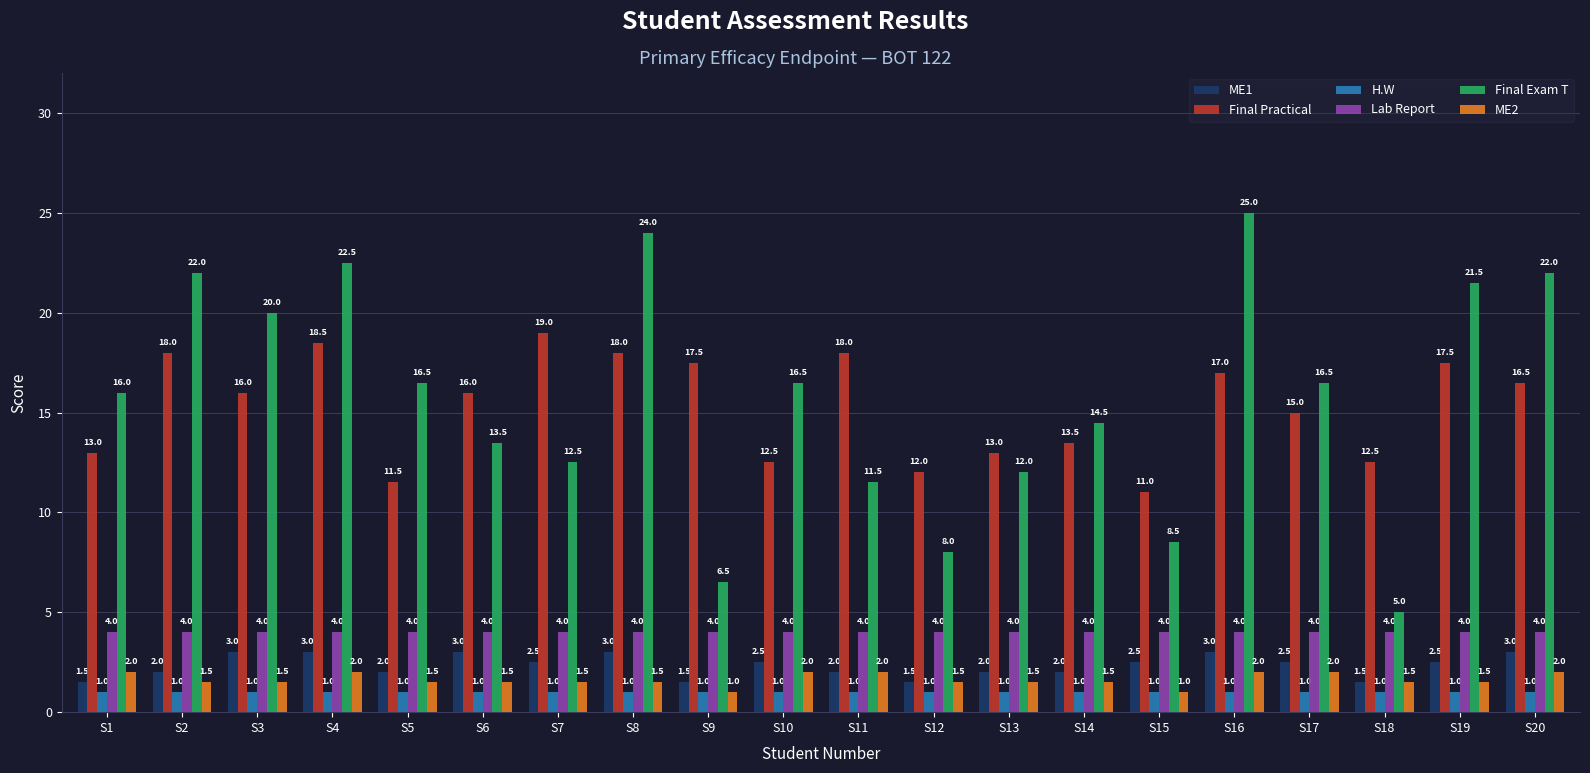

What is the sum of the ME2 values at S18 and S14?

3.0